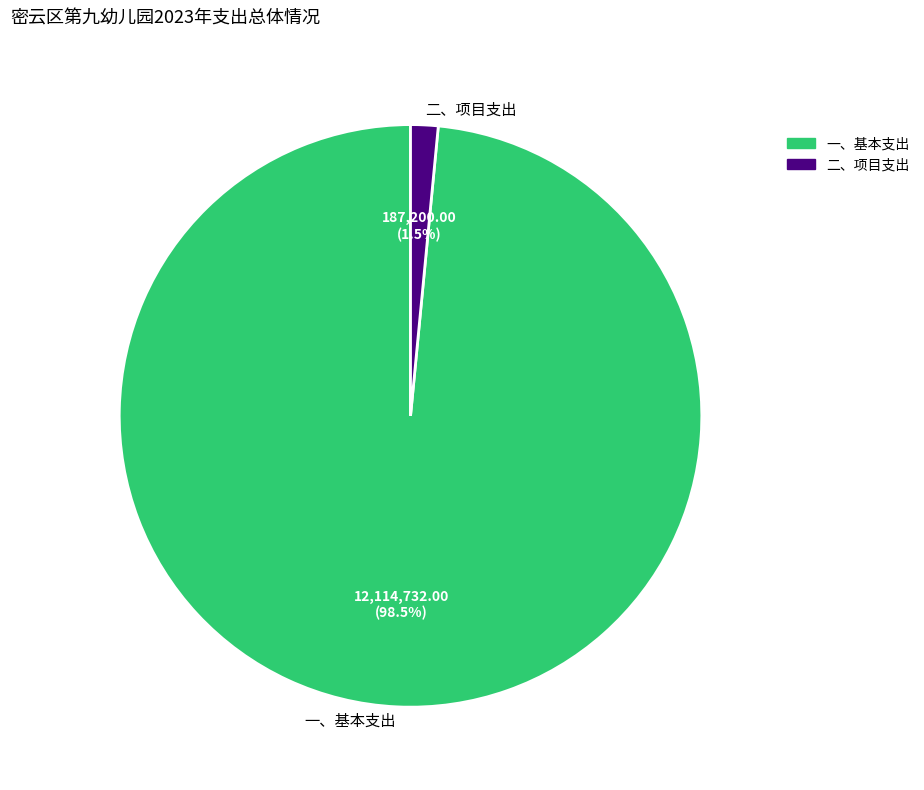

Which has a higher value, 一、基本支出 or 二、项目支出?

一、基本支出